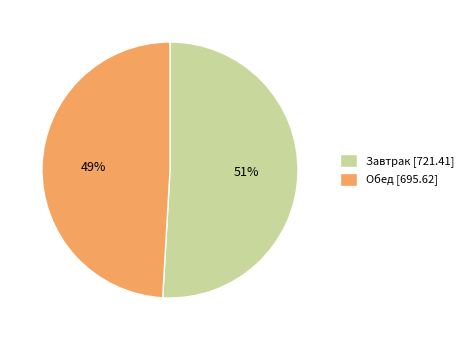

Combined, do Завтрак and Обед account for over 50%?

Yes